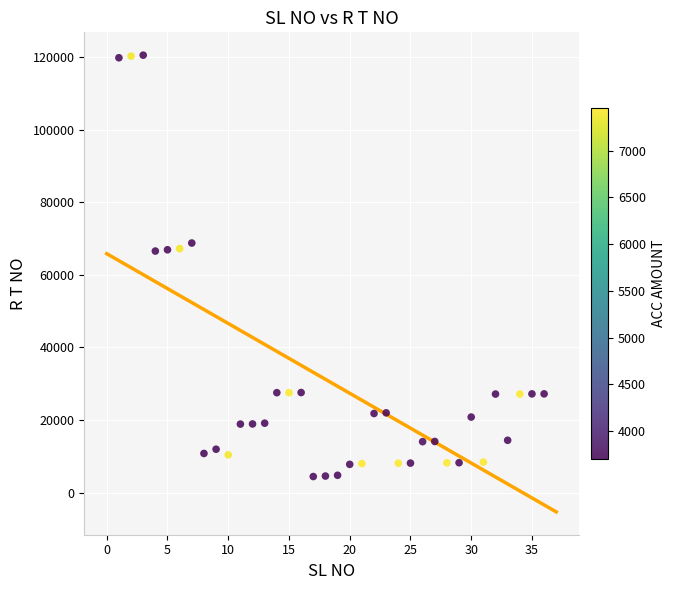

What is the range of Y values (max minus min)?

116093